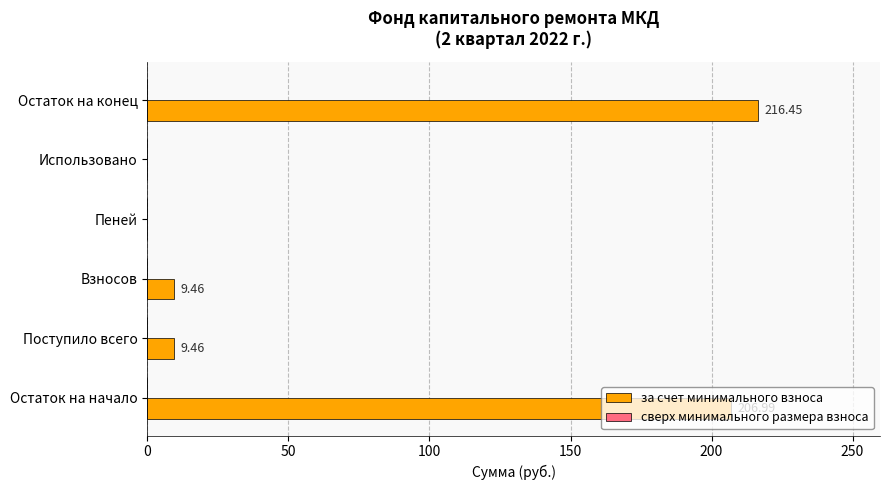

What is the change in value from Взносов to Пеней?

-9.5